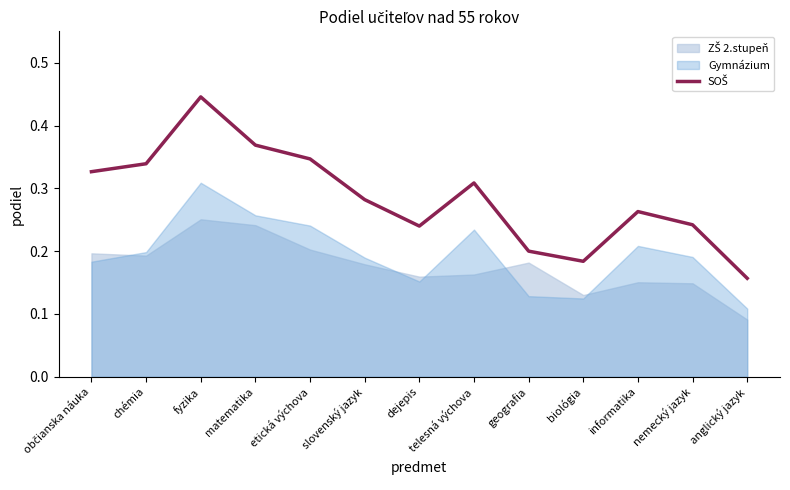

What is the maximum value shown in the chart?

0.4